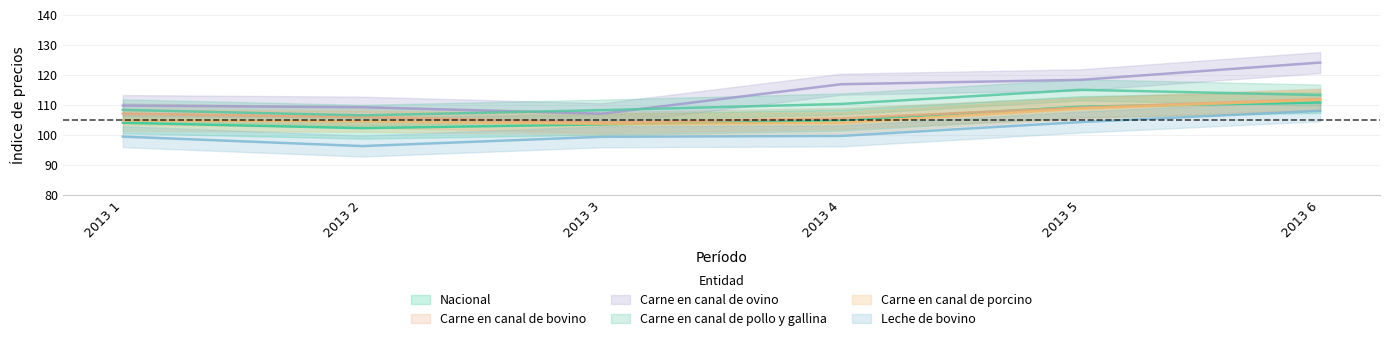

Where is the first local minimum for Carne en canal de bovino?

2013 3